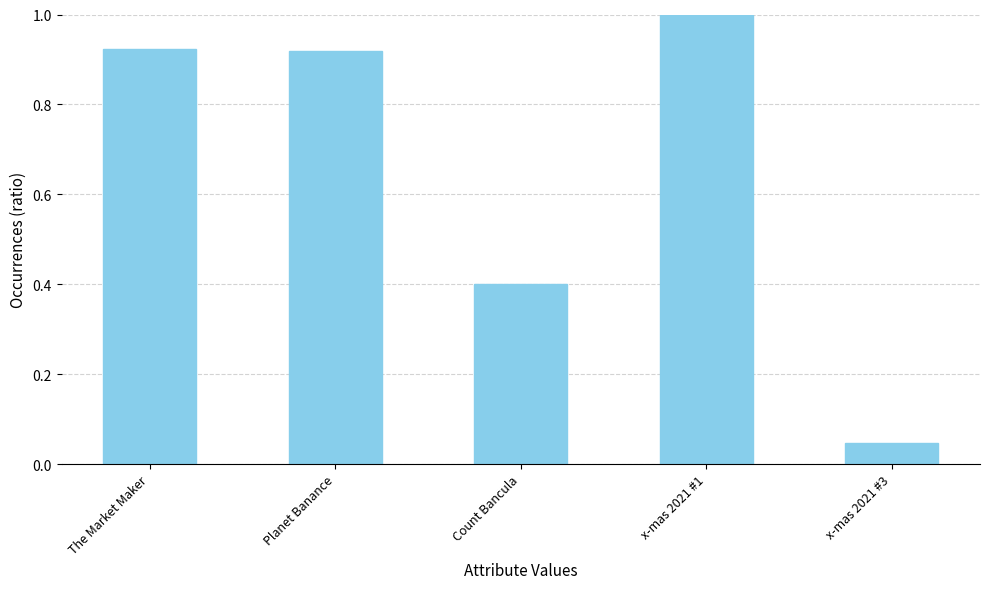

What position from the right is The Market Maker?

5